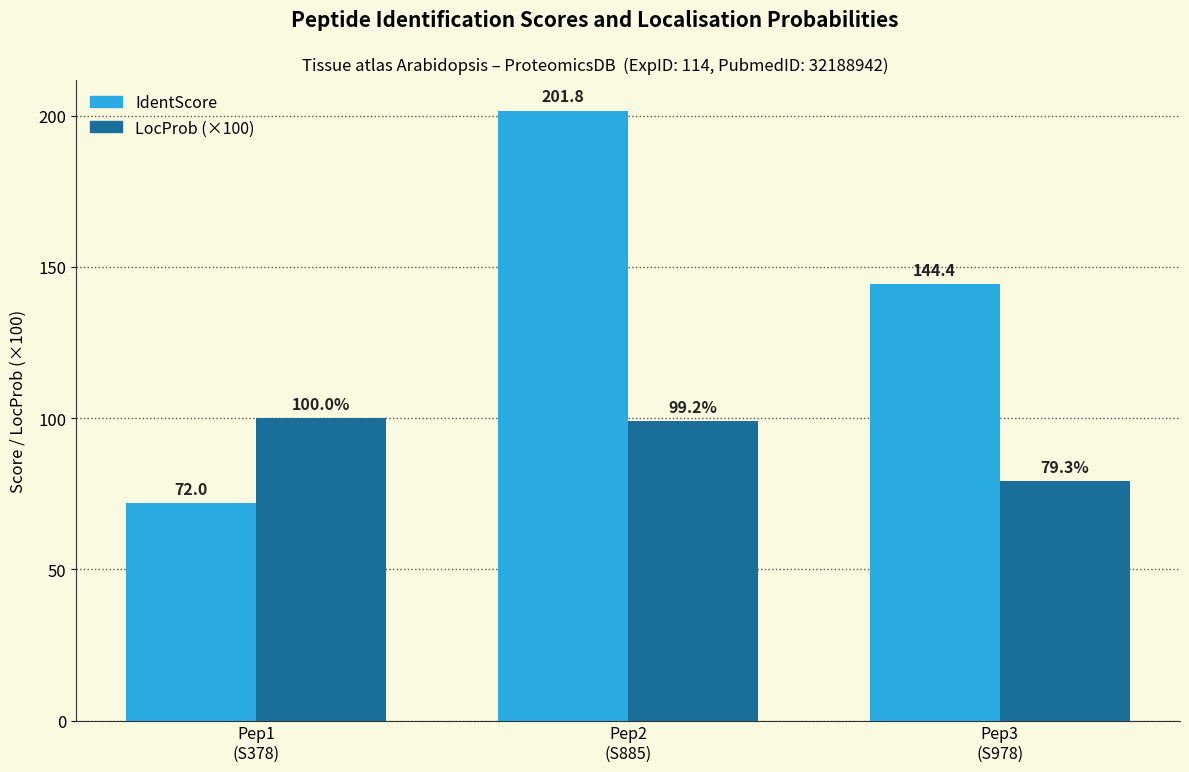

What is the minimum value shown in the chart?

72.0